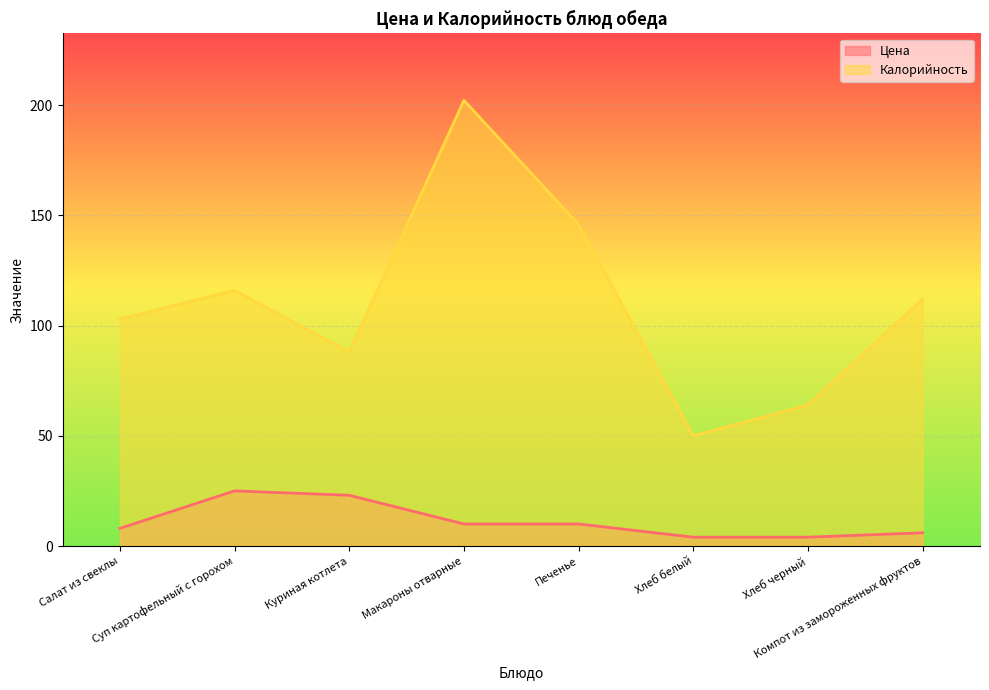

At which label does Калорийность reach its peak?

Макароны отварные